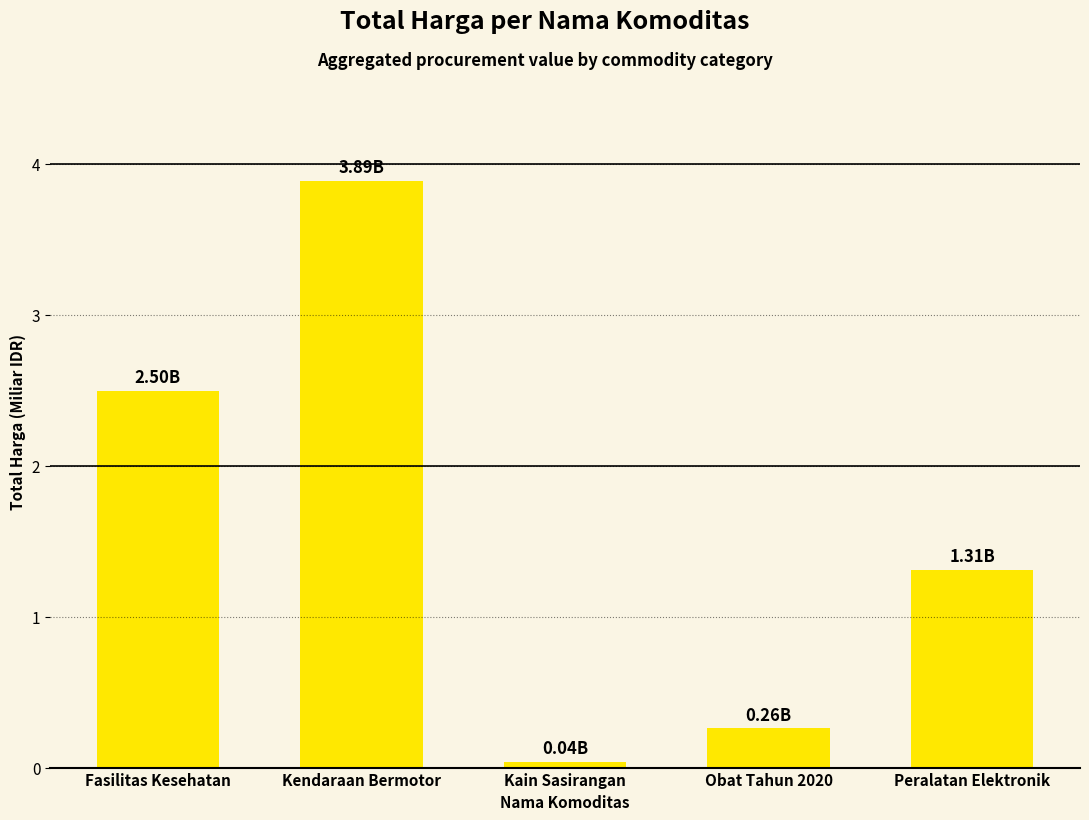

How many values are below 1?

2